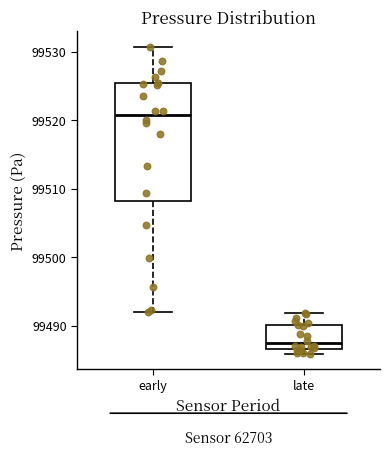

Where is the upper edge of the box for early on the y-axis? The values are not printed on the chart, so give them approximately, as read against the axis.

99525